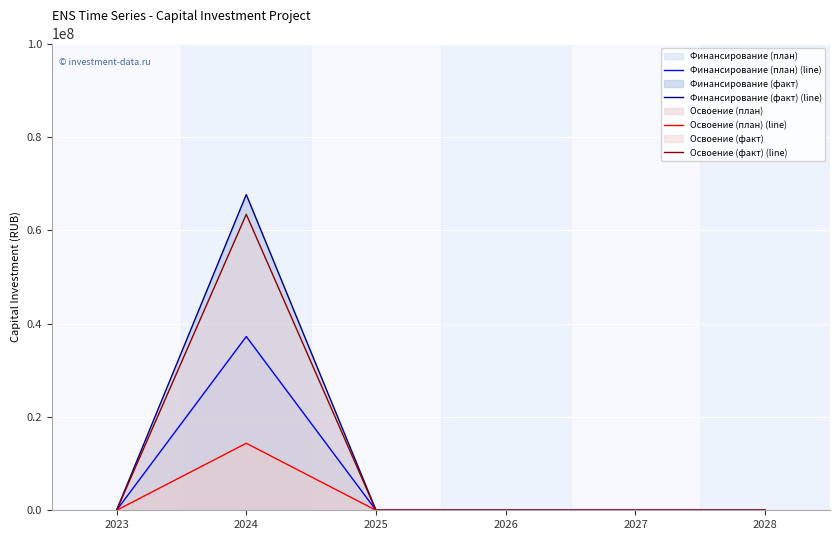

Is the value of Освоение (факт) (line) at 2027 greater than the value of Освоение (план) (line) at 2026?

No